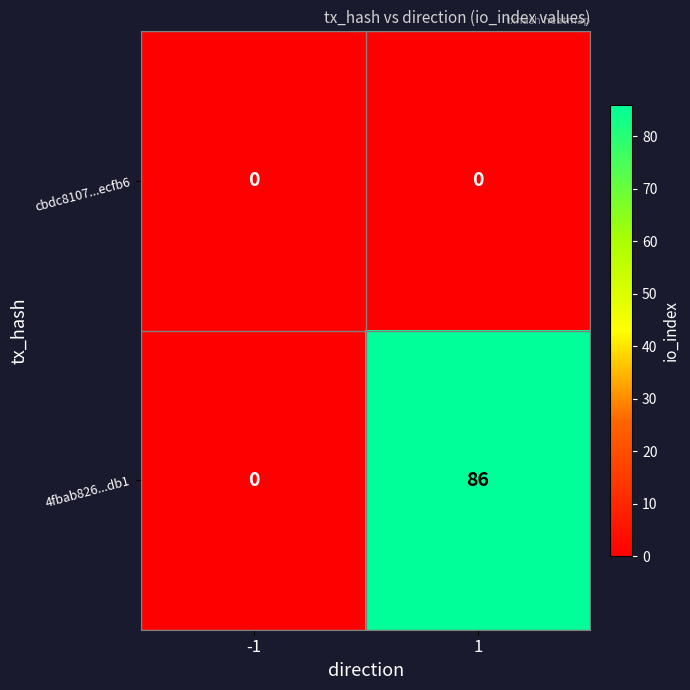

The value of cbdc8107...ecfb6 at -1 is 0. True or false?

True